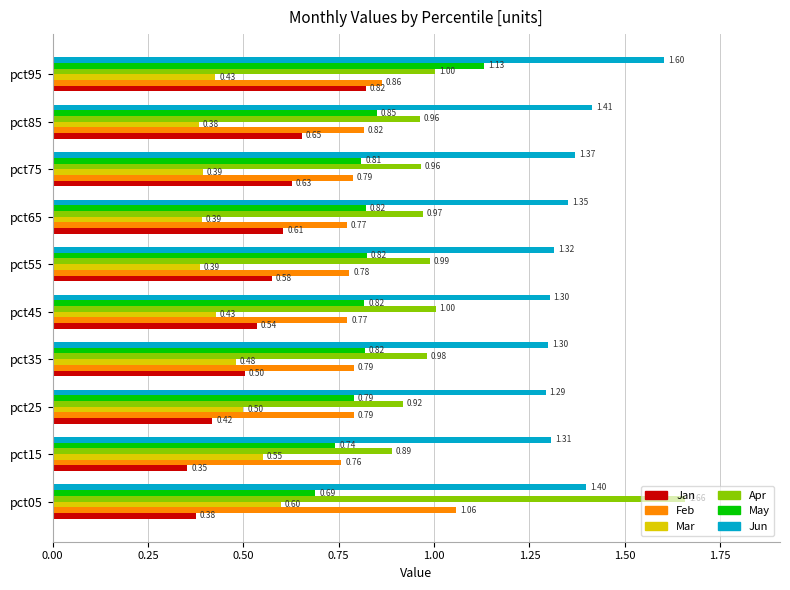

What is the difference between the maximum and minimum values in the Jan series?

0.5